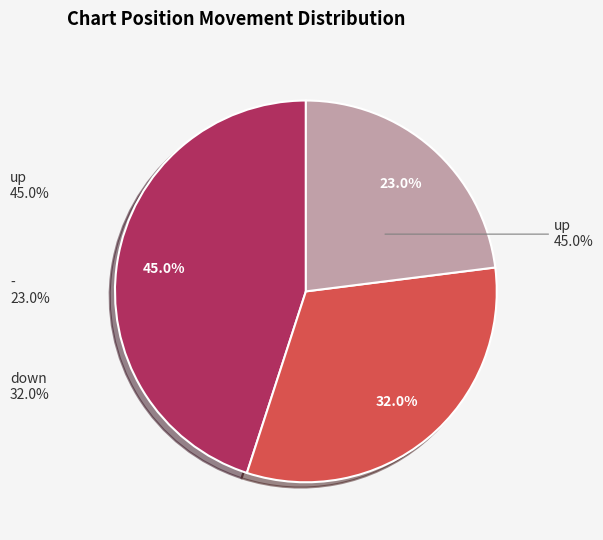

Is up the majority of the pie?

No